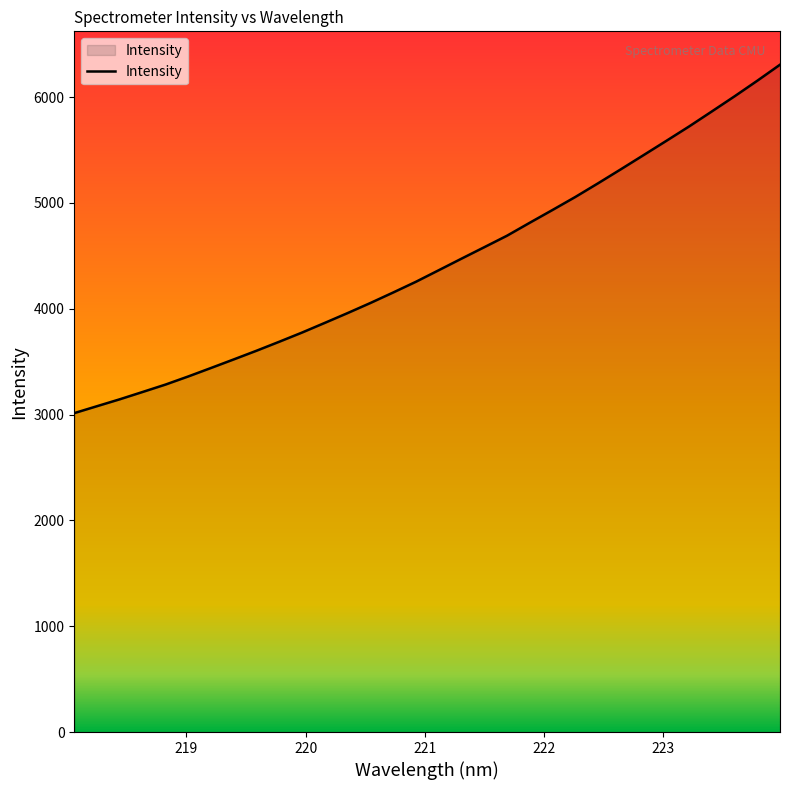

What is the difference between the maximum and minimum values?

3292.2